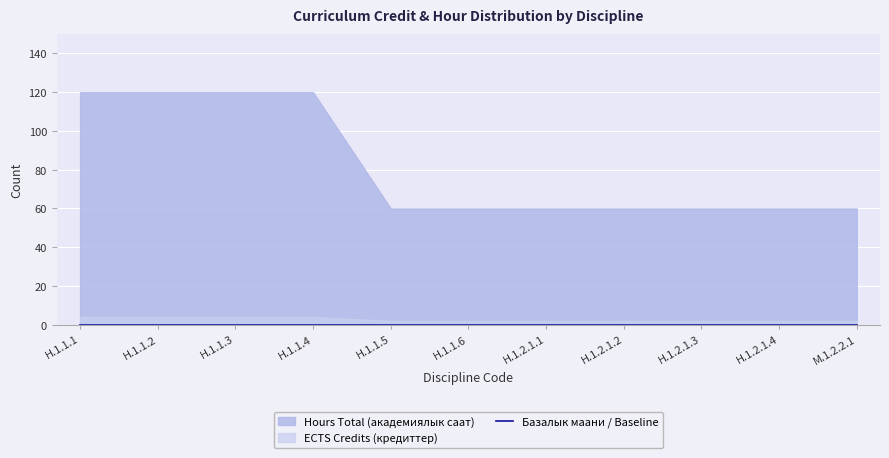

Which has a higher value, H.1.1.4 or M.1.2.2.1?

H.1.1.4